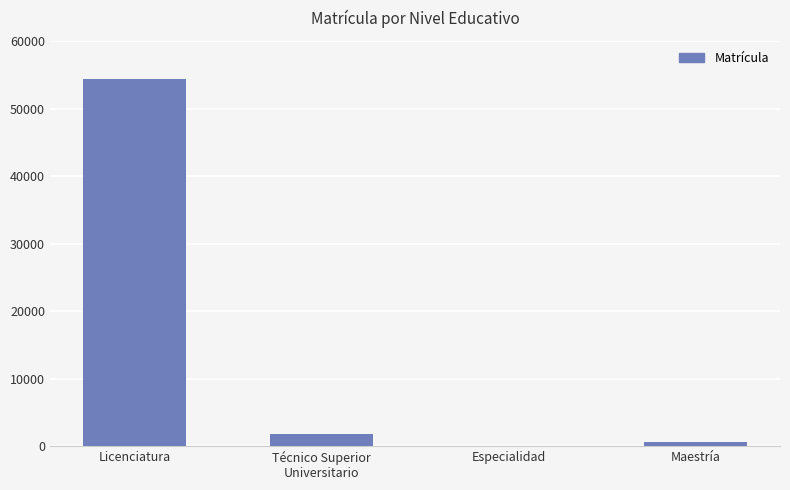

Reading right to left, list all the values displayed in this chart.

Maestría=564	Especialidad=42	Técnico Superior
Universitario=1761	Licenciatura=54409